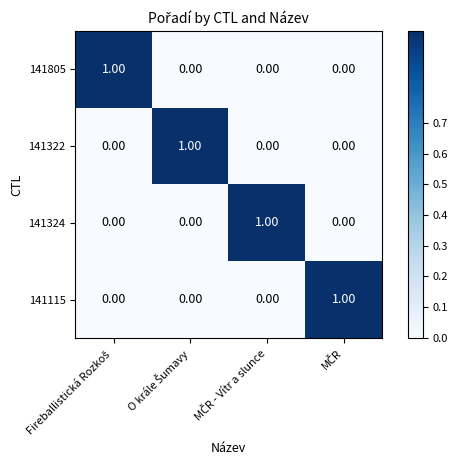

Which series changed the most between Fireballistická Rozkoš and MČR - Vítr a slunce?

141805